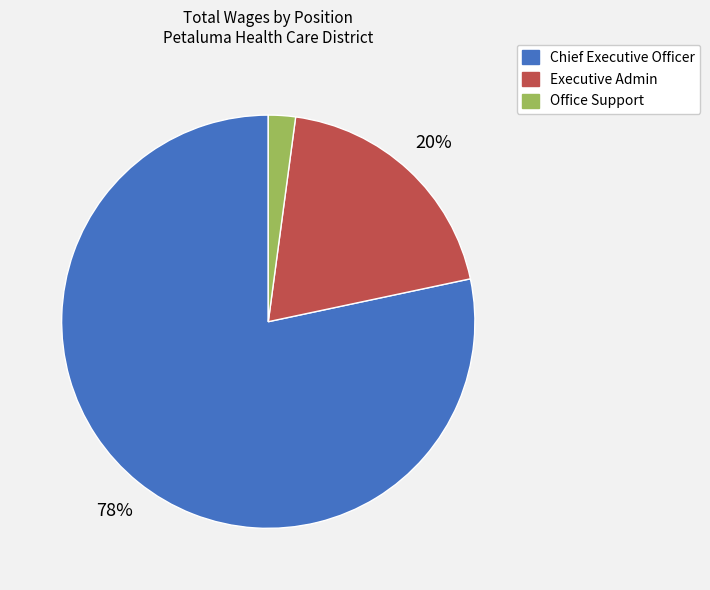

Combined, do Chief Executive Officer and Office Support account for over 50%?

Yes